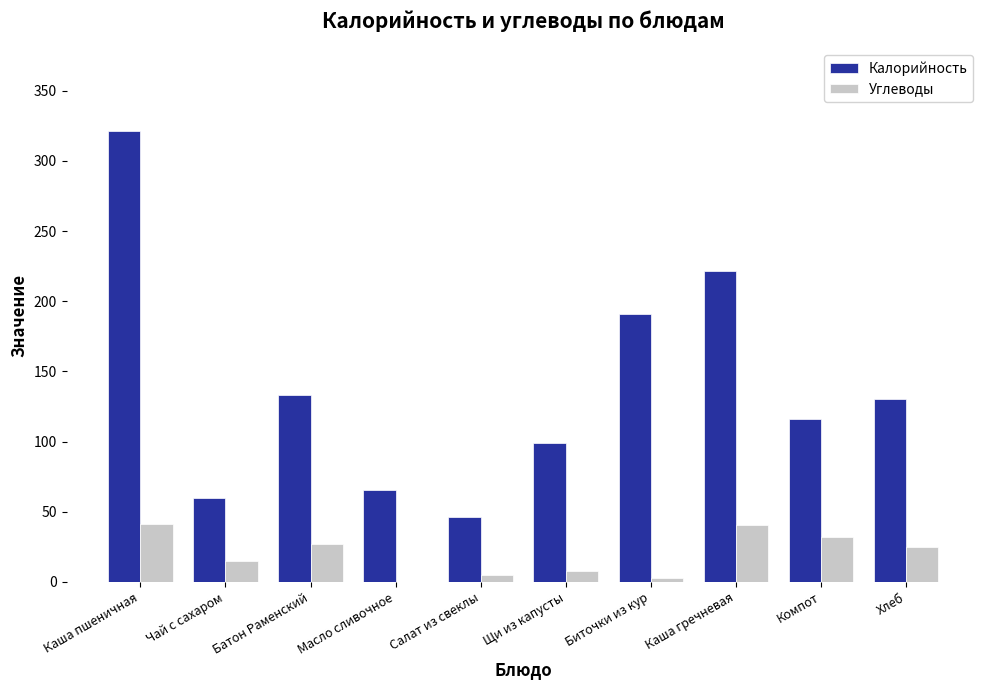

Read the Калорийность value at Батон Раменский.

133.0